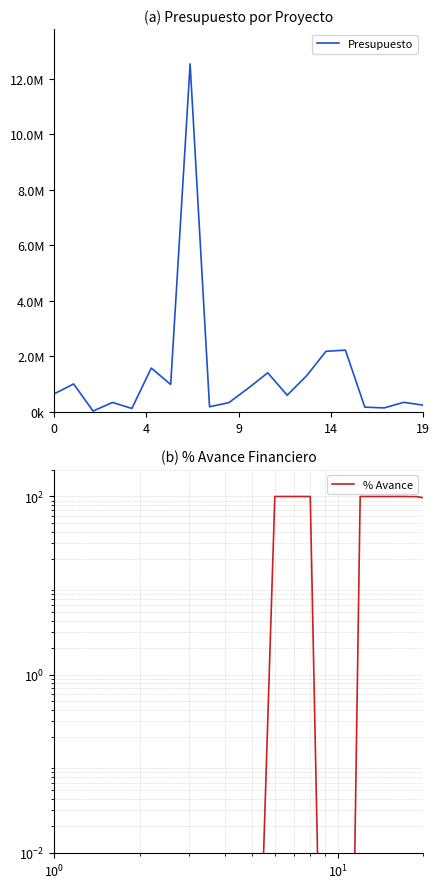

True or false: % Avance and Presupuesto intersect in this chart.

False